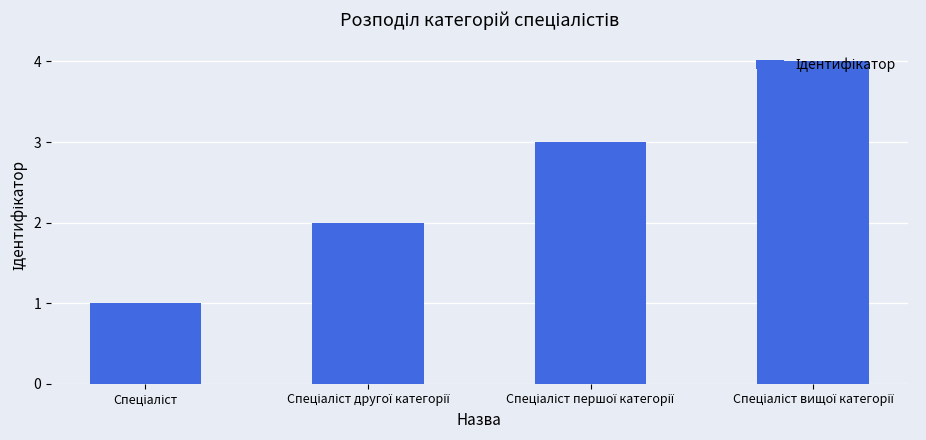

What is the greatest value displayed?

4